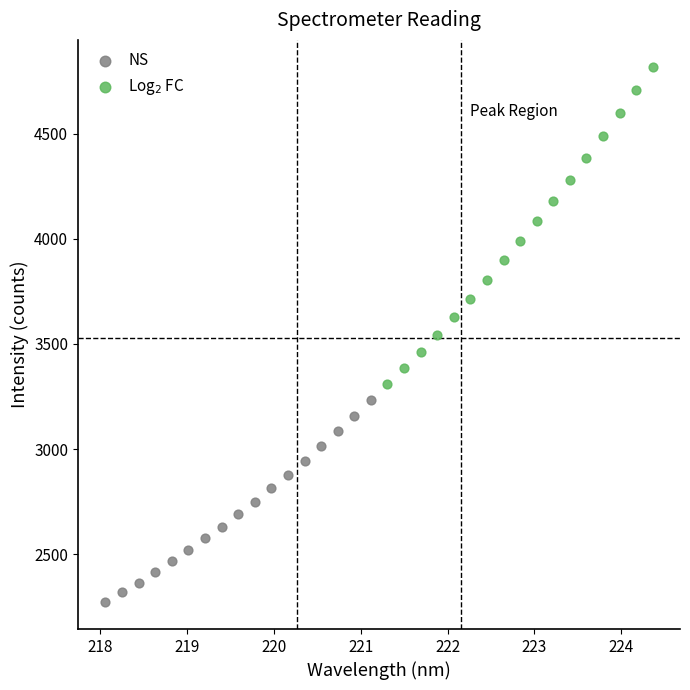

Which series reaches the minimum Y coordinate?

NS